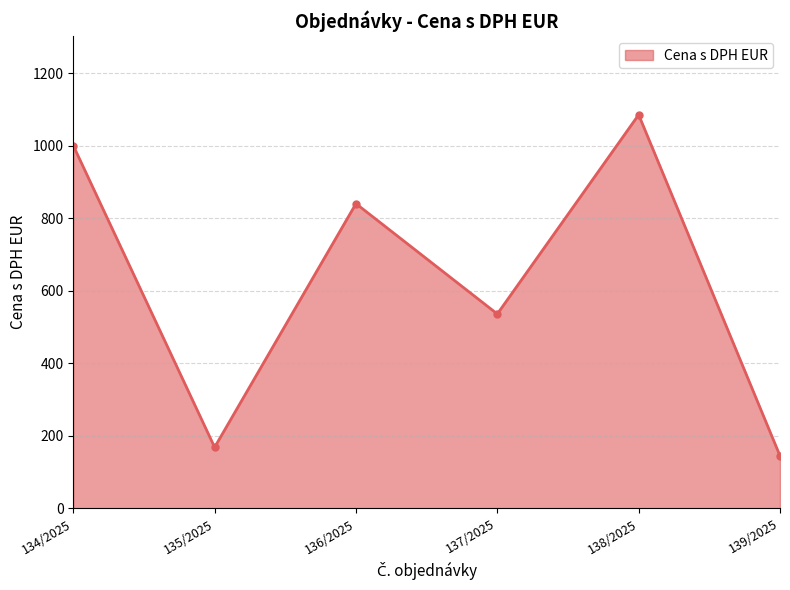

What is the greatest value displayed?

1084.9